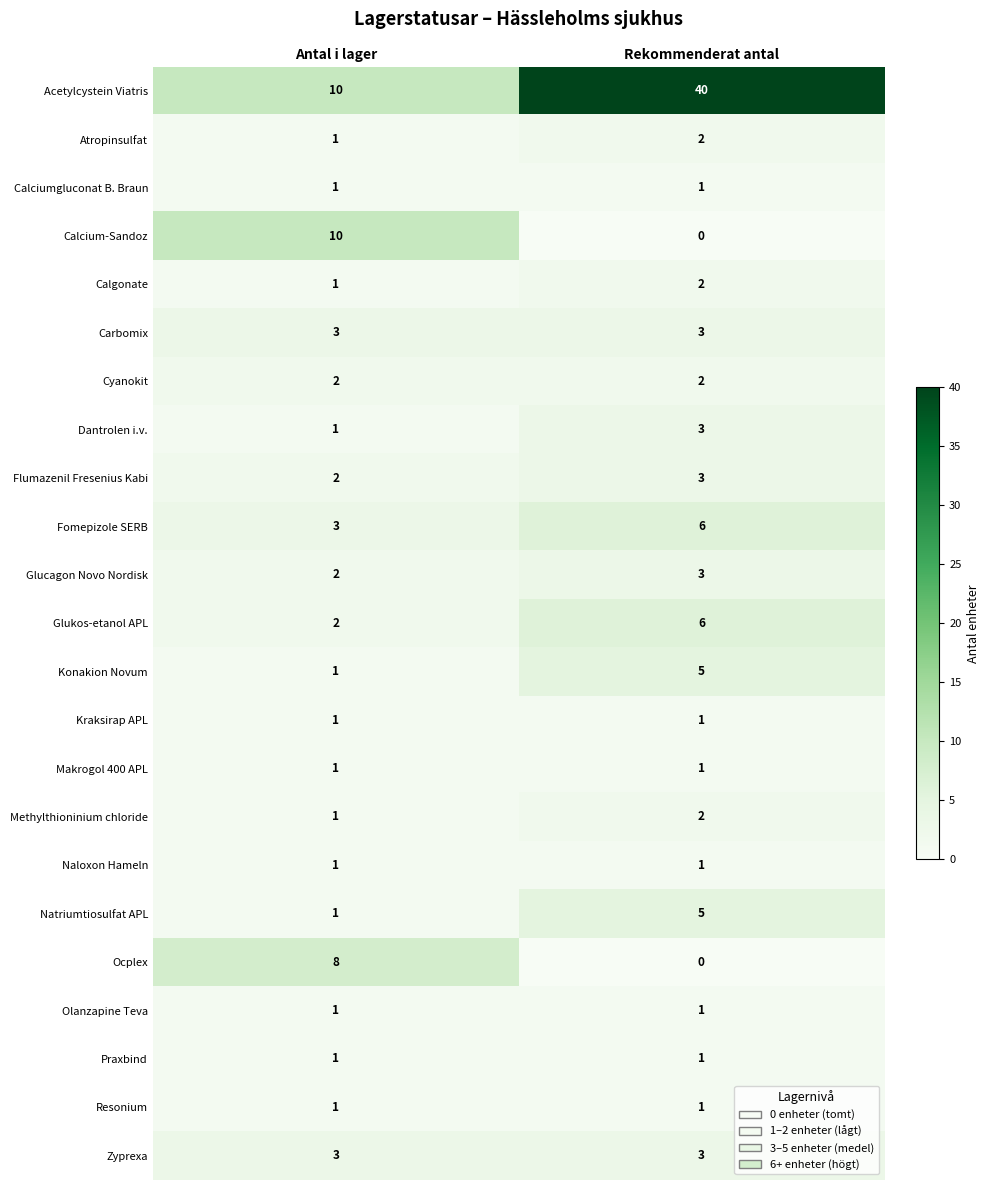

Which series has the largest total across all categories?

Acetylcystein Viatris